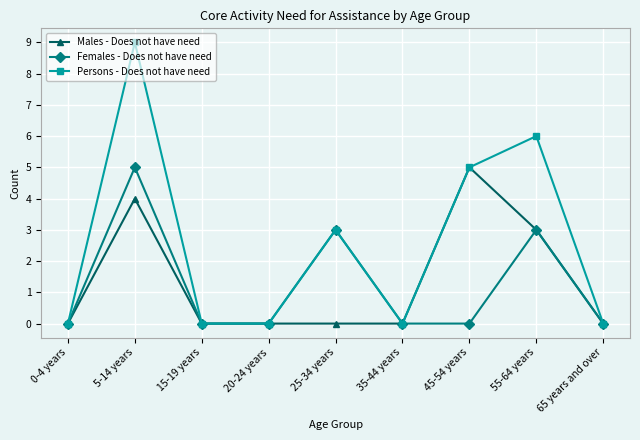

Reading left to right, transcribe all the data shown in this chart.

Males - Does not have need: 0	4	0	0	0	0	5	3	0
Females - Does not have need: 0	5	0	0	3	0	0	3	0
Persons - Does not have need: 0	9	0	0	3	0	5	6	0